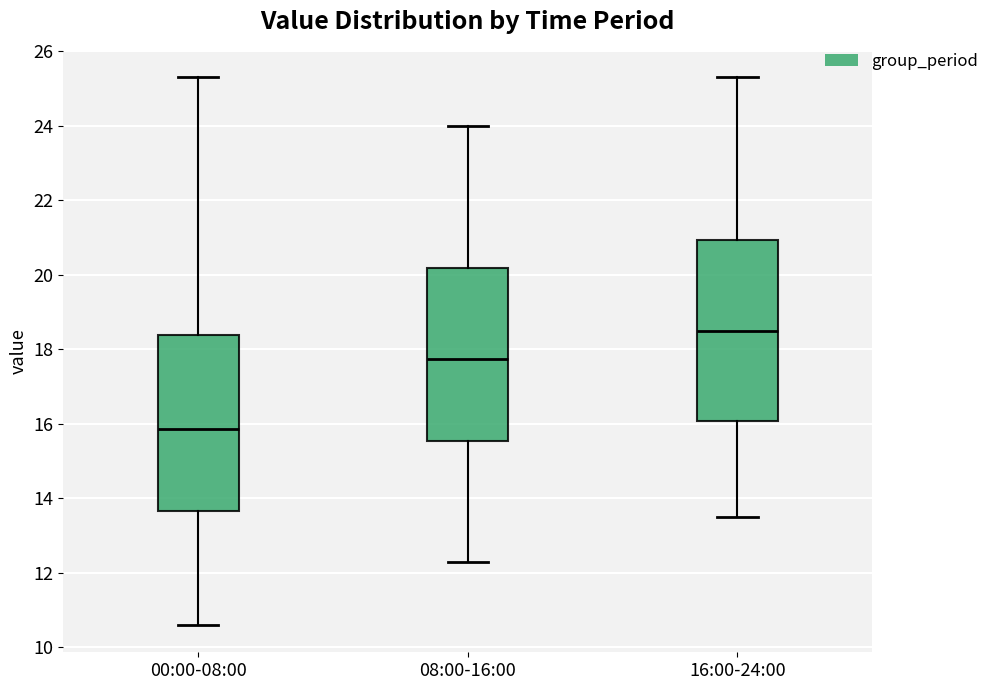

Which box's median line is the lowest?

00:00-08:00